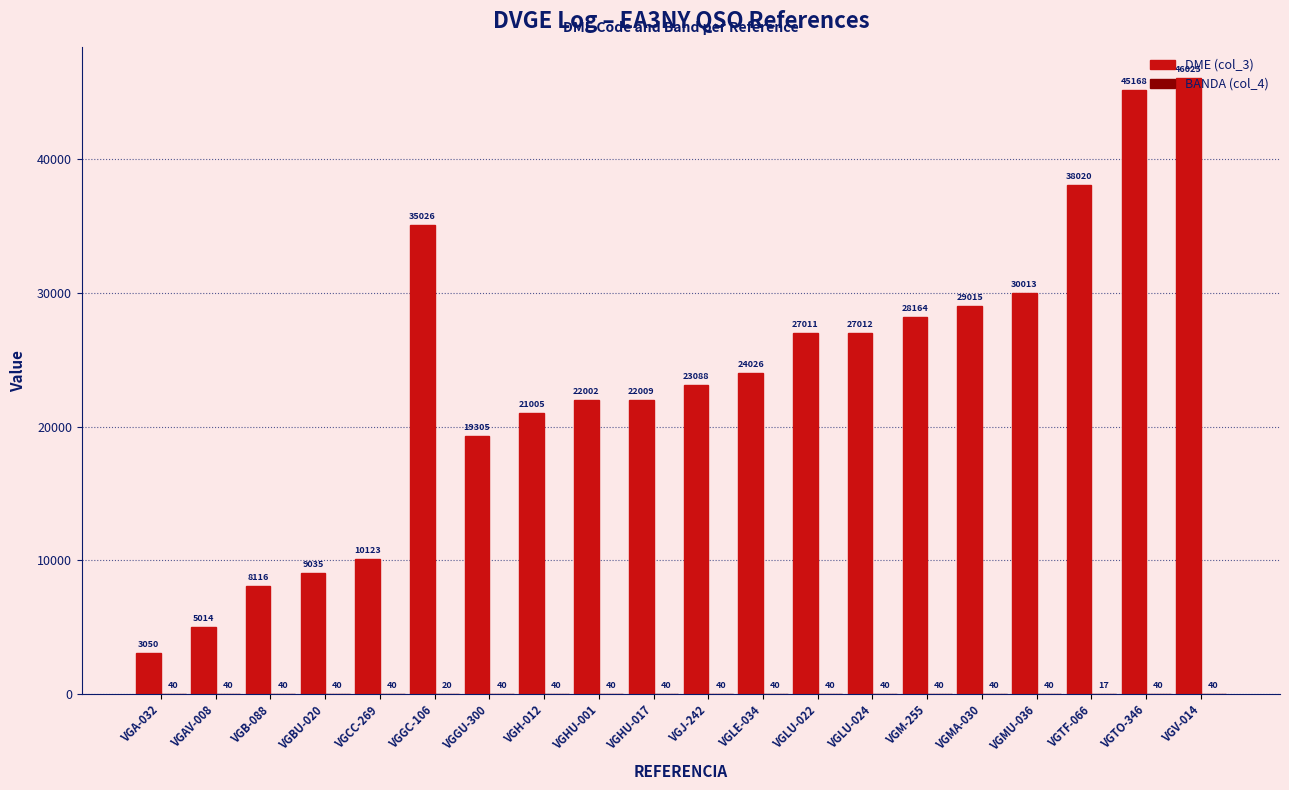

Between VGHU-017 and VGJ-242, which series saw the biggest shift?

DME (col_3)